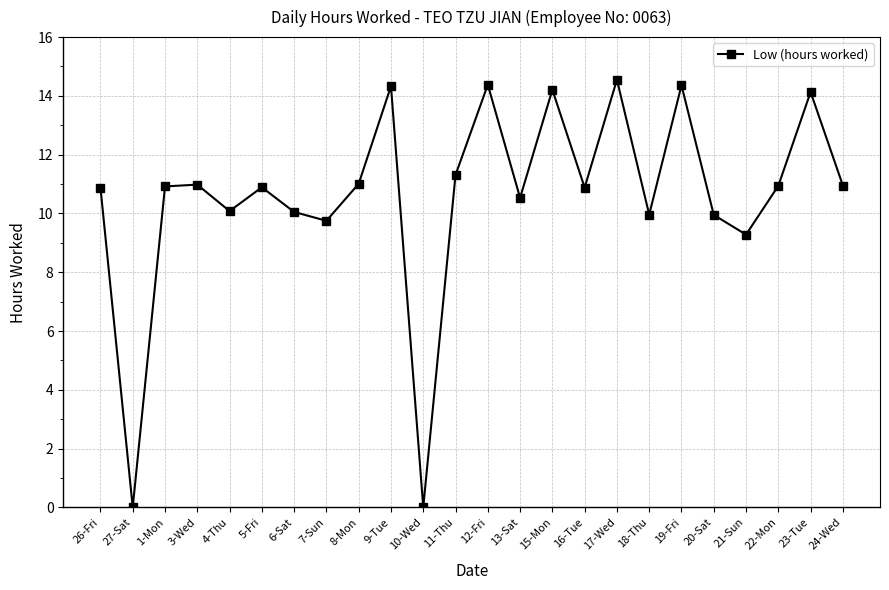

Does the chart have visible grid lines?

Yes